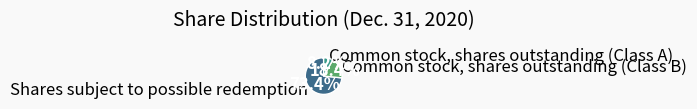

What percentage is the Common stock, shares outstanding (Class A) slice, to the nearest percent?

8%